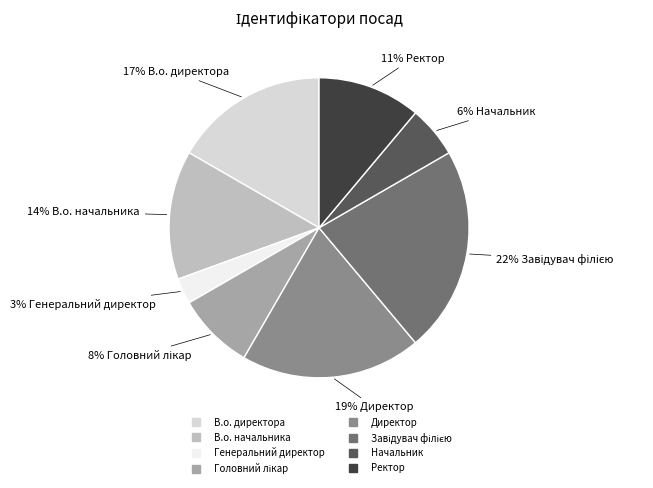

To the nearest percent, what is the difference between the largest and smallest slice percentages?

19%